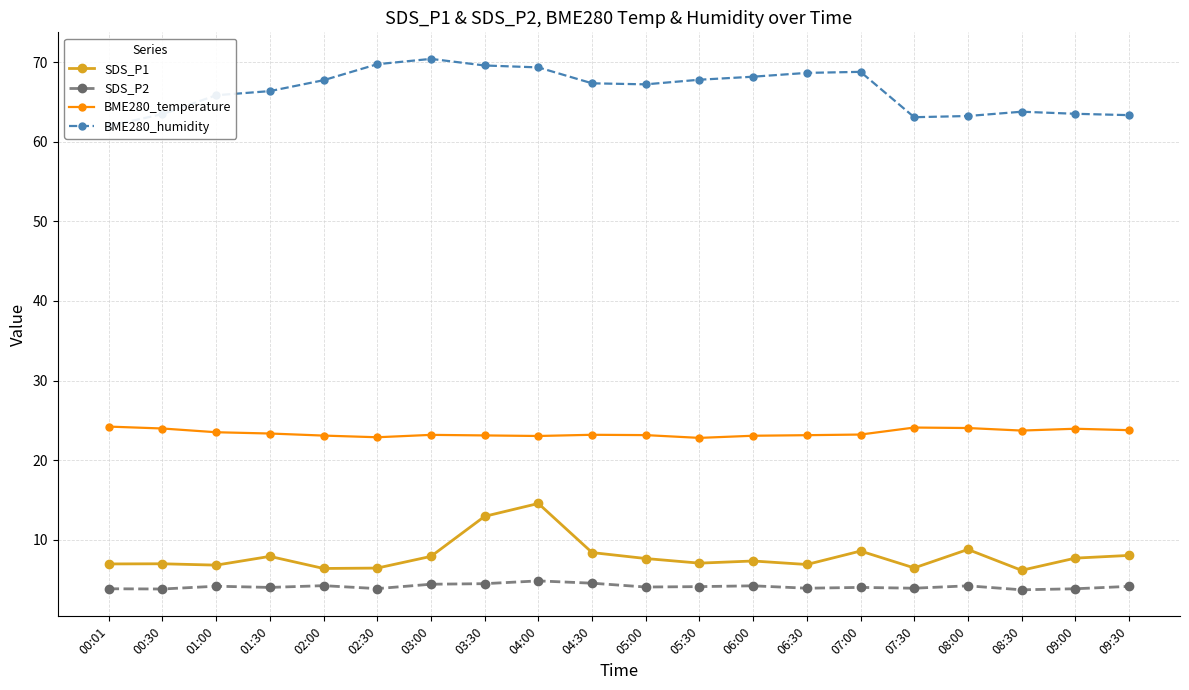

What is the difference between the BME280_temperature values at 09:30 and 04:30?

0.6